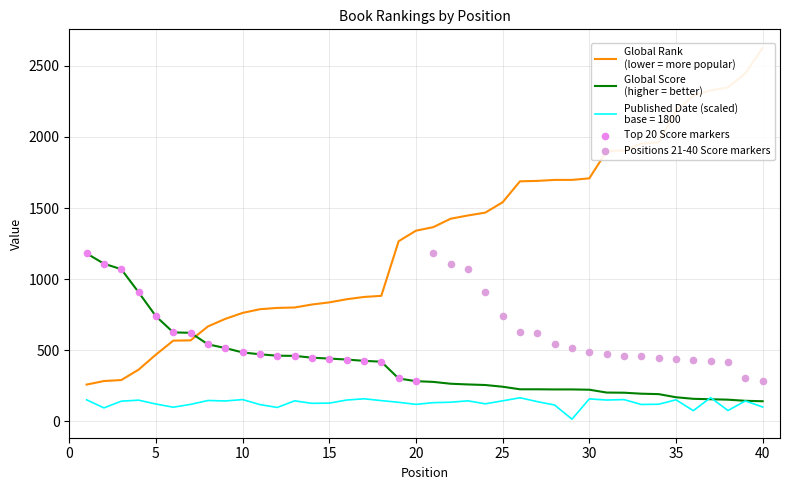

Is the value of Published Date at 40 greater than the value of Global Rank at 9?

No